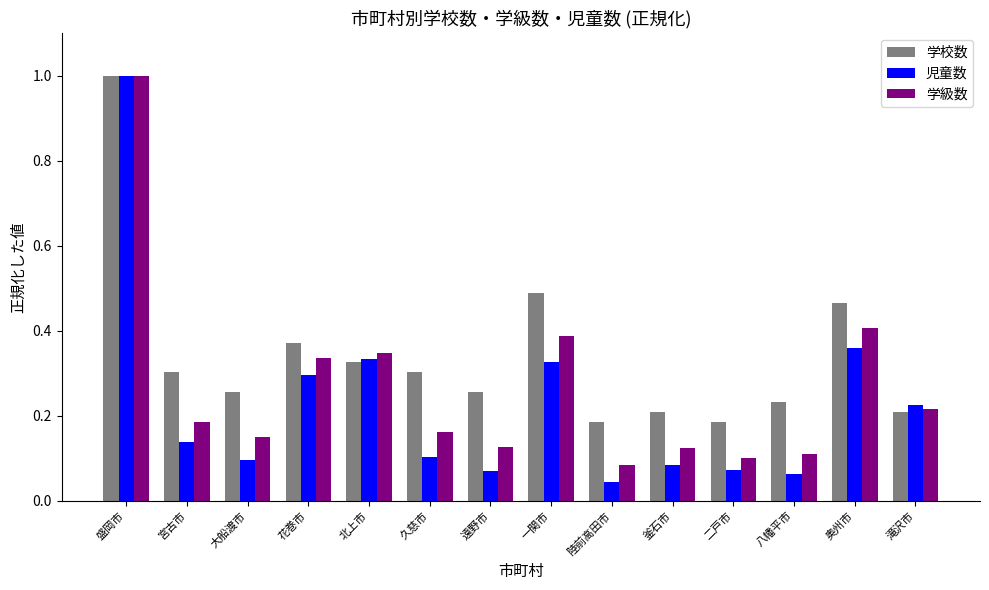

What is the sum of all 学級数 values?

3.7